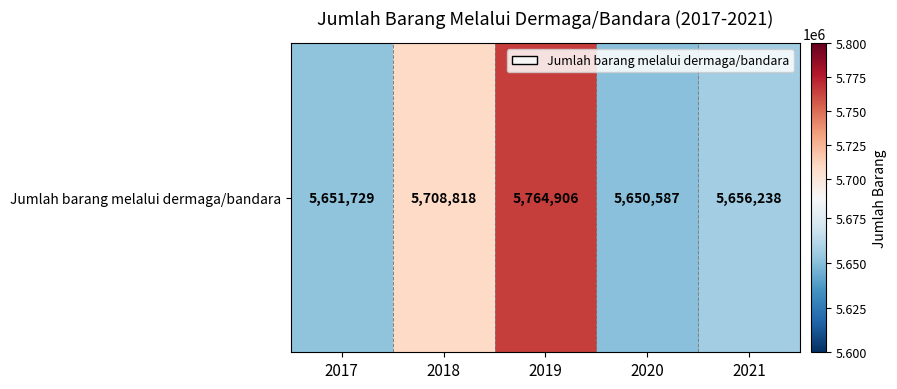

Between 2017 and 2018, which is larger?

2018